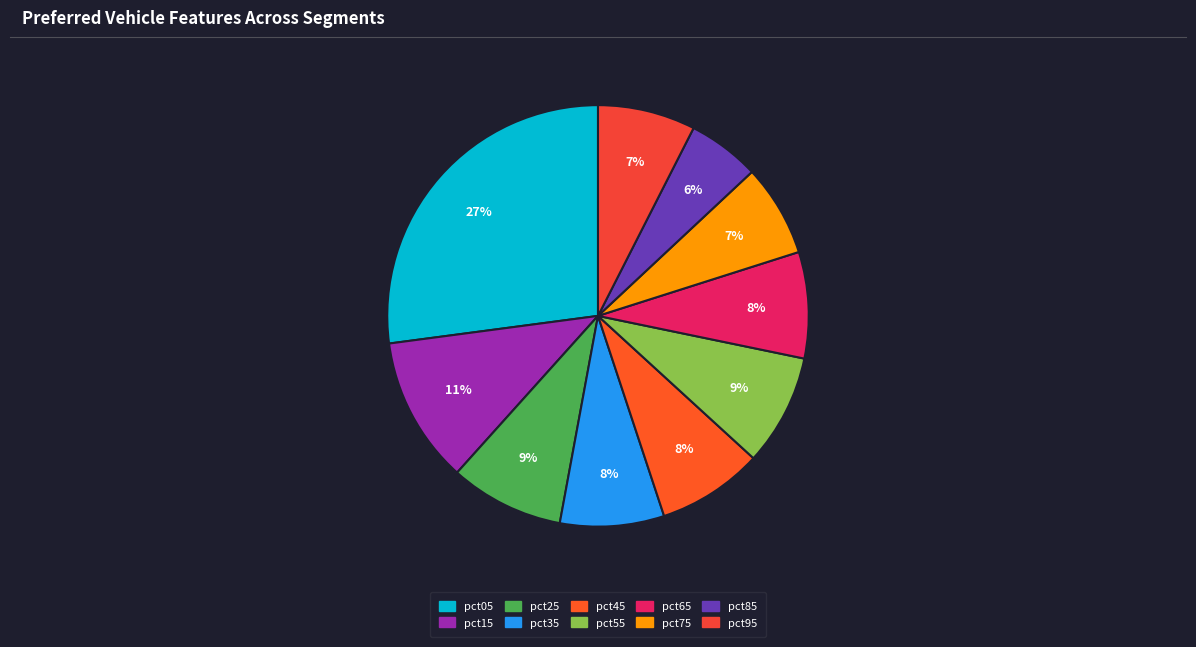

True or false: pct05 accounts for 38% of the total.

False